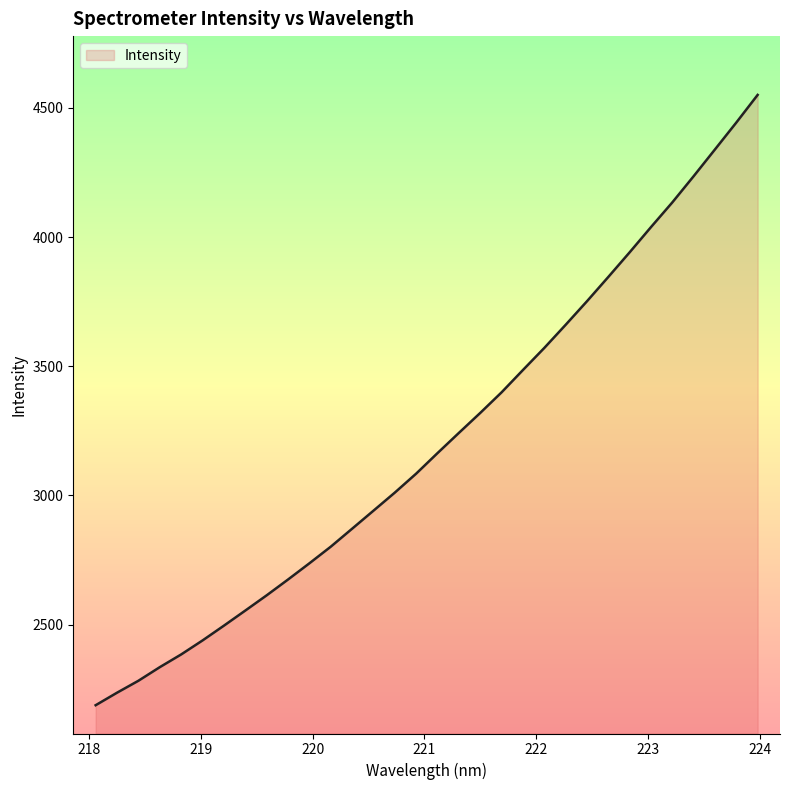

What is the maximum value shown in the chart?

4549.7